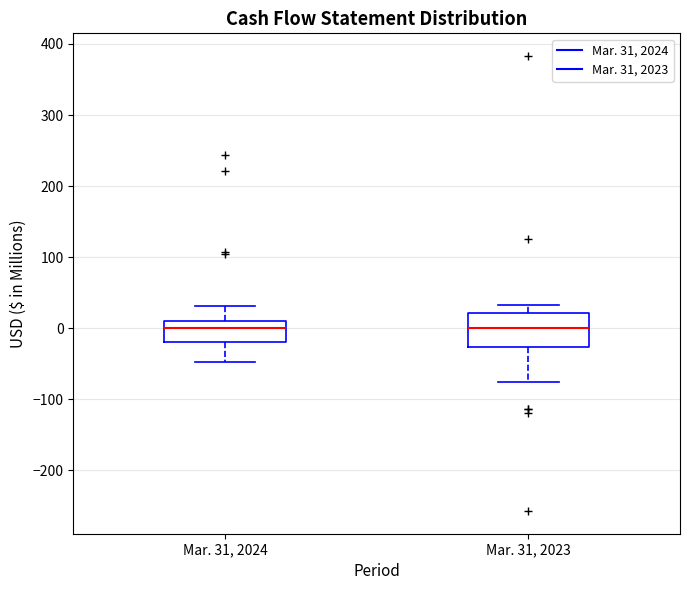

Comparing the boxes themselves (not the whiskers), which one is the tallest?

Mar. 31, 2023